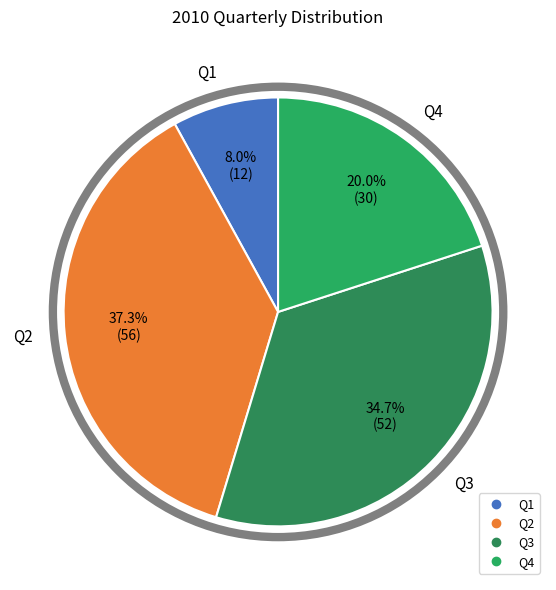

To the nearest percent, what is the difference between the largest and smallest slice percentages?

29%